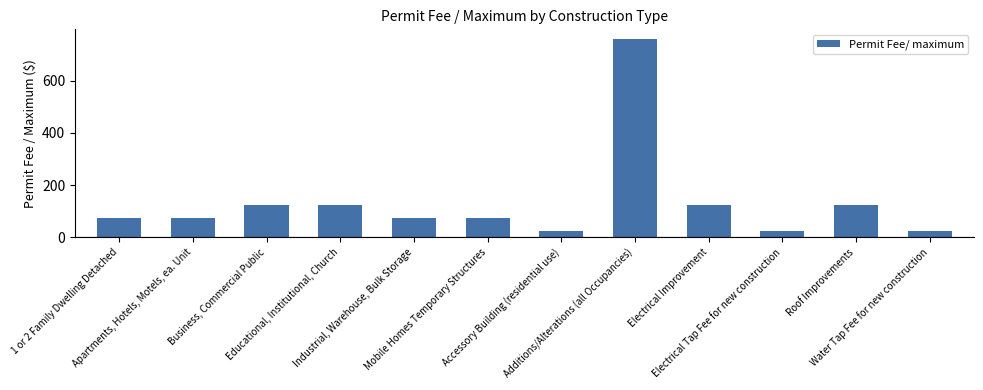

What is the difference between the maximum and minimum values?

733